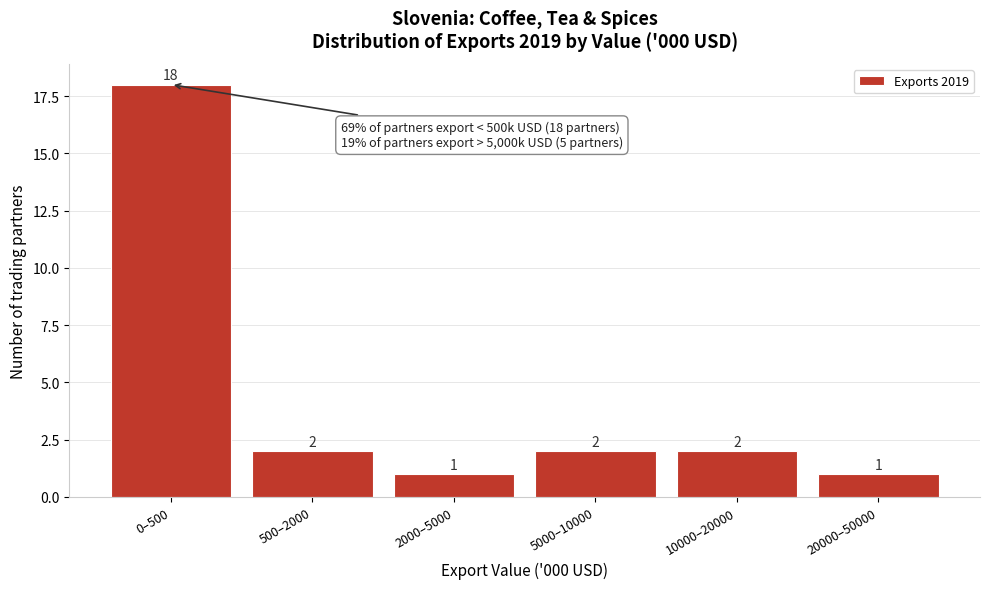

Reading left to right, transcribe all the data shown in this chart.

18	2	1	2	2	1